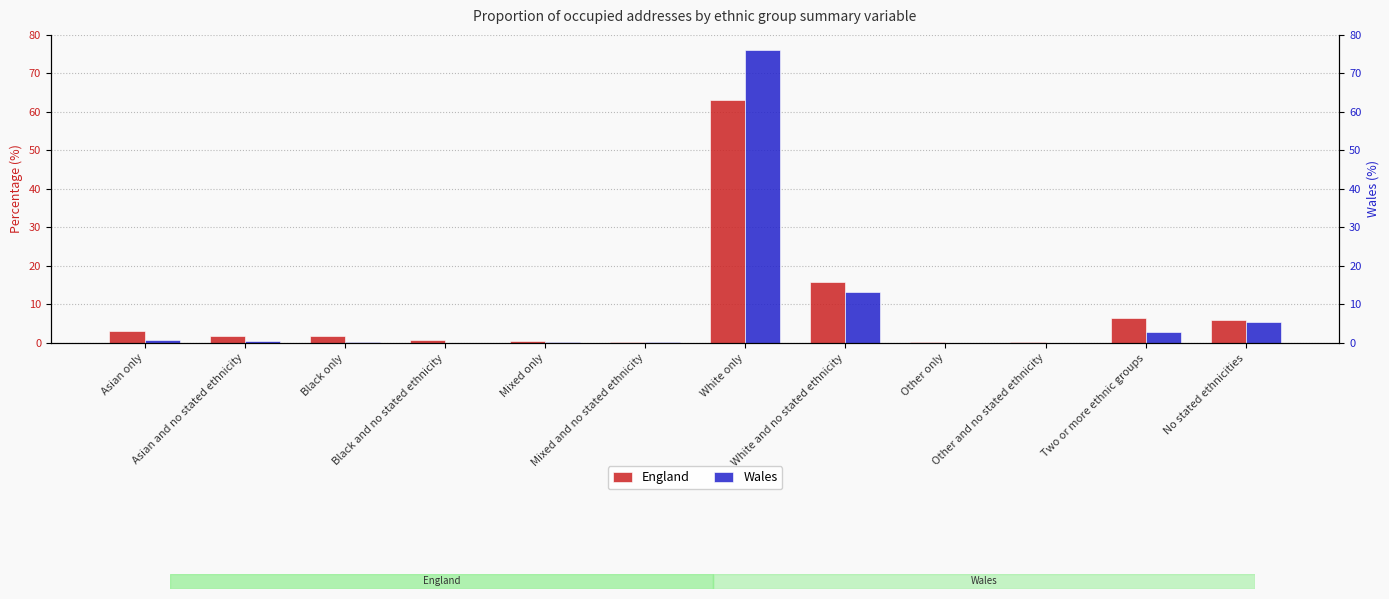

Reading left to right, extract all data points from this chart.

England: 3.0	1.8	1.7	0.8	0.4	0.3	63.2	15.9	0.2	0.2	6.6	5.9
Wales: 0.8	0.4	0.2	0.1	0.3	0.2	76.2	13.3	0.1	0.1	2.8	5.4